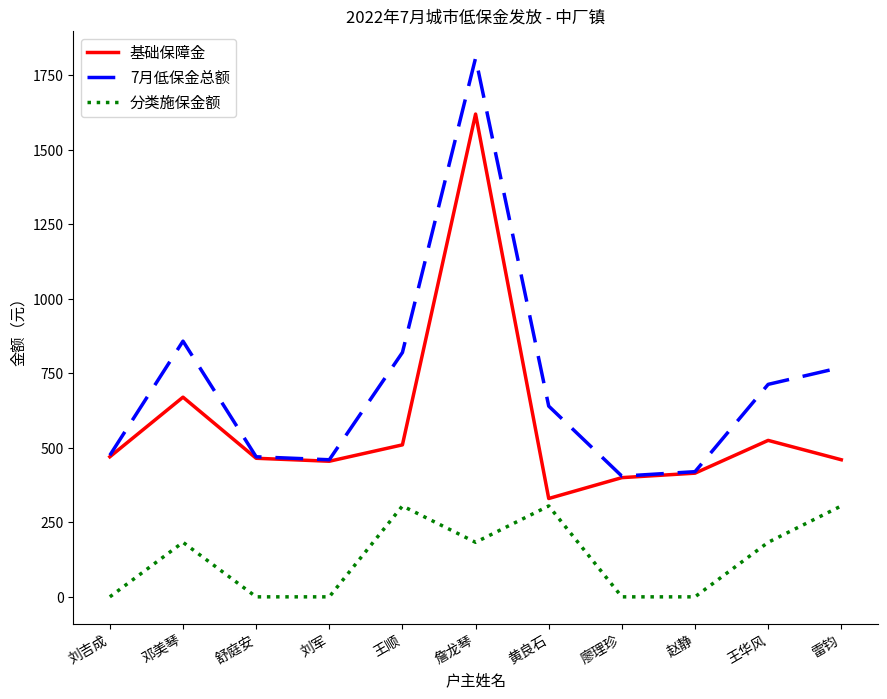

What is the highest value of the 分类施保金额 series?

305